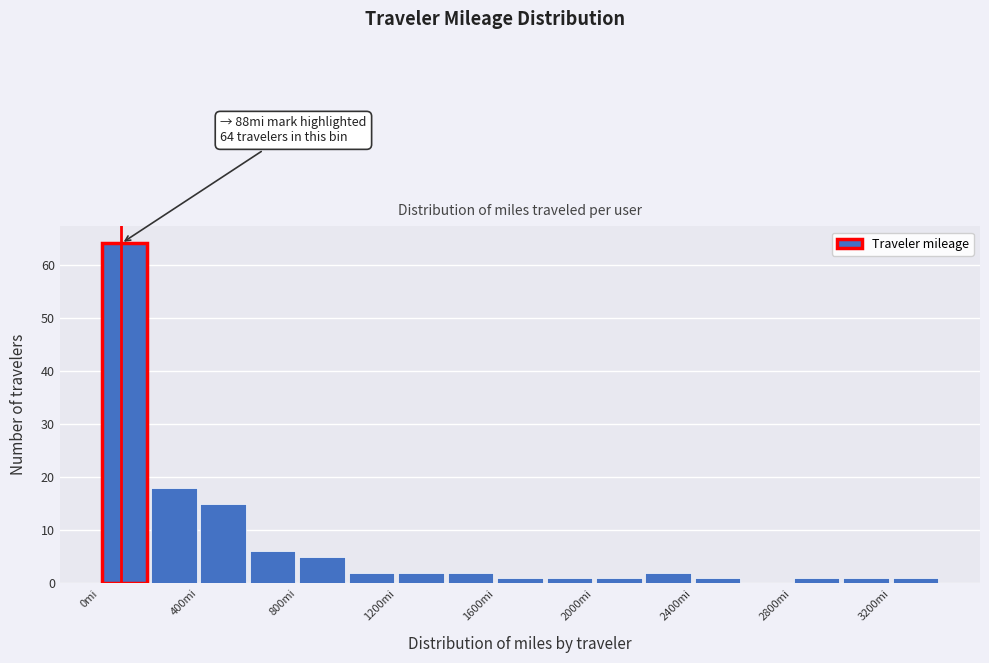

Over which range of the x-axis is the bar tallest?

0 to 200